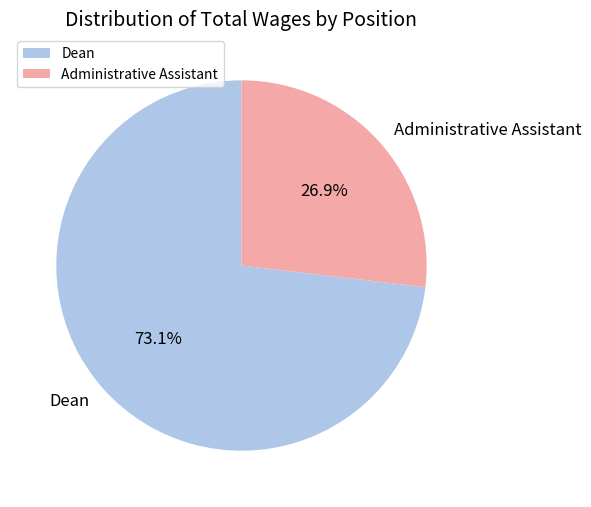

Combined, do Dean and Administrative Assistant account for over 50%?

Yes